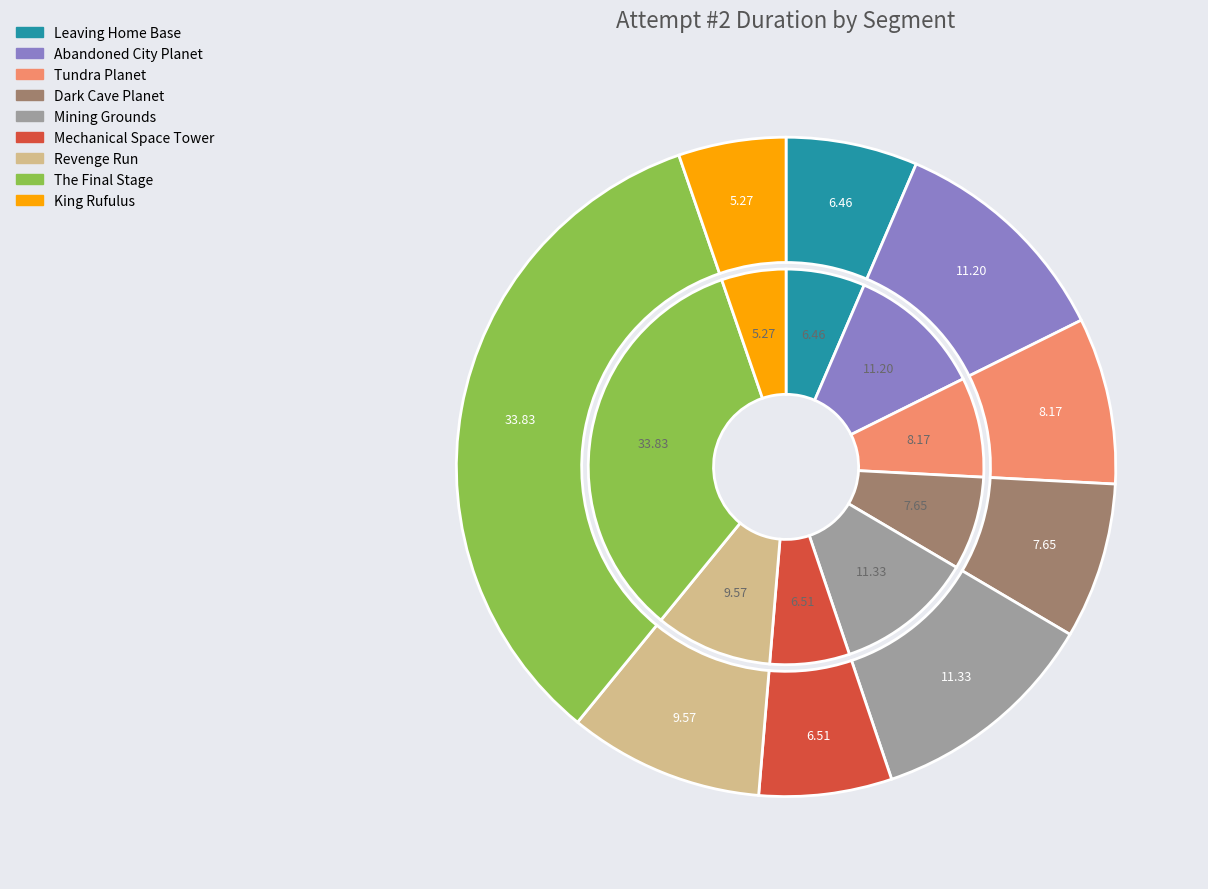

What percentage is the Mechanical Space Tower slice, to the nearest percent?

7%